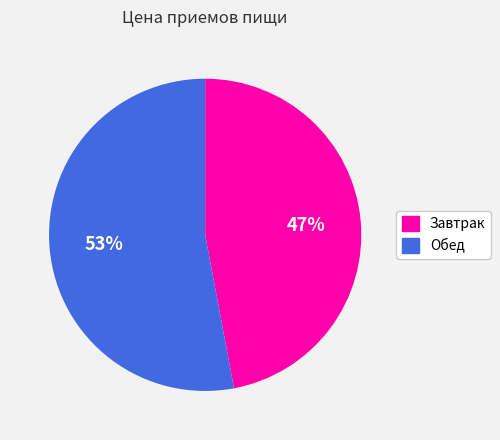

To the nearest percent, what percentage of the pie is Обед?

53%